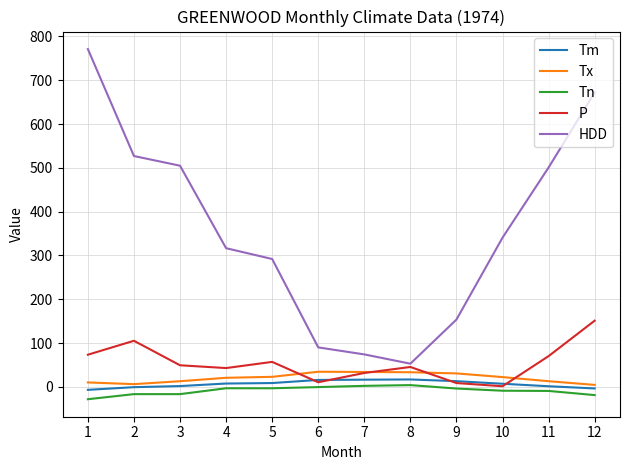

The value of Tx at 4 is 20.6. True or false?

True